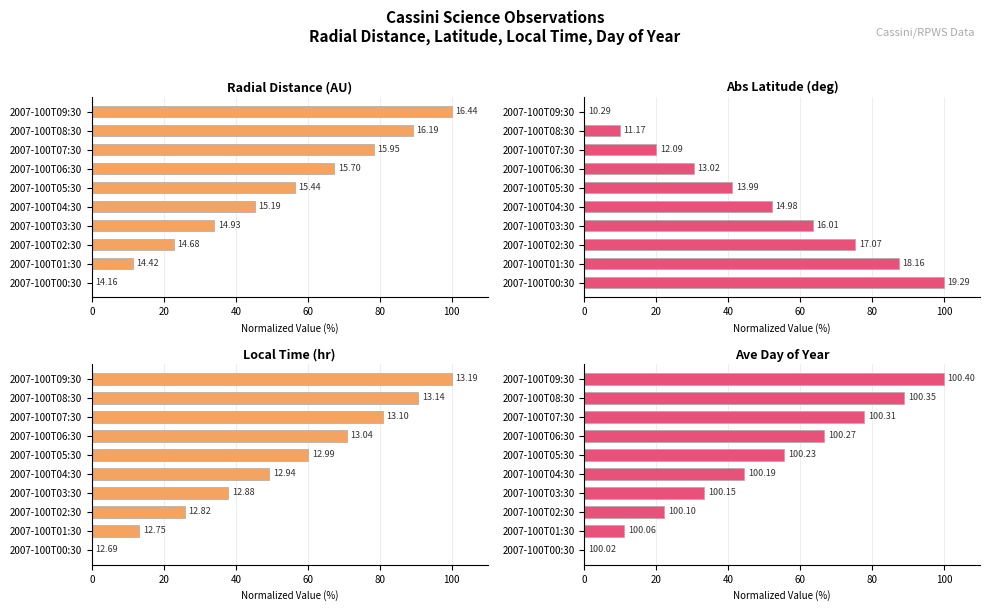

Reading left to right, transcribe all the data shown in this chart.

Radial Distance (AU): 0.0	11.4	22.8	34.1	45.2	56.4	67.4	78.4	89.2	100.0
Abs Latitude (deg): 100.0	87.5	75.4	63.6	52.2	41.1	30.4	20.0	9.8	0.0
Local Time (hr): 0.0	13.2	25.8	37.9	49.3	60.2	70.8	80.9	90.7	100.0
Ave Day of Year: 0.0	11.1	22.2	33.3	44.5	55.6	66.7	77.8	88.9	100.0